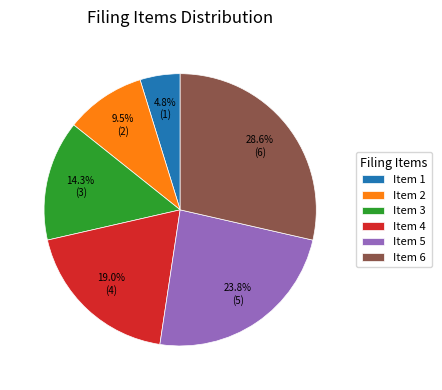

Which slice is the largest?

Item 6